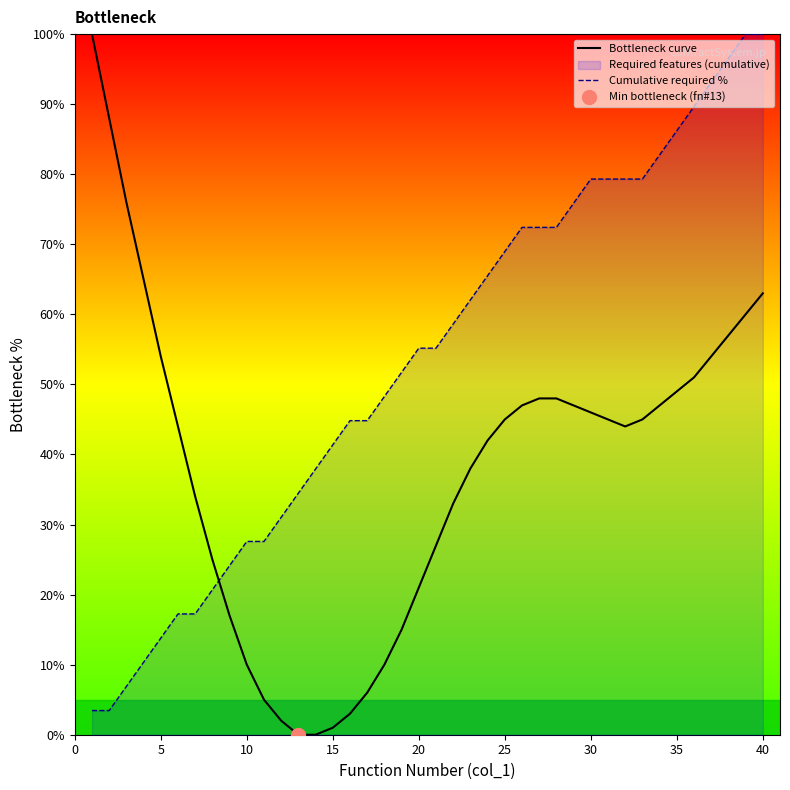

Which series ends up on top after the final intersection of Bottleneck curve and Cumulative required %?

Cumulative required %